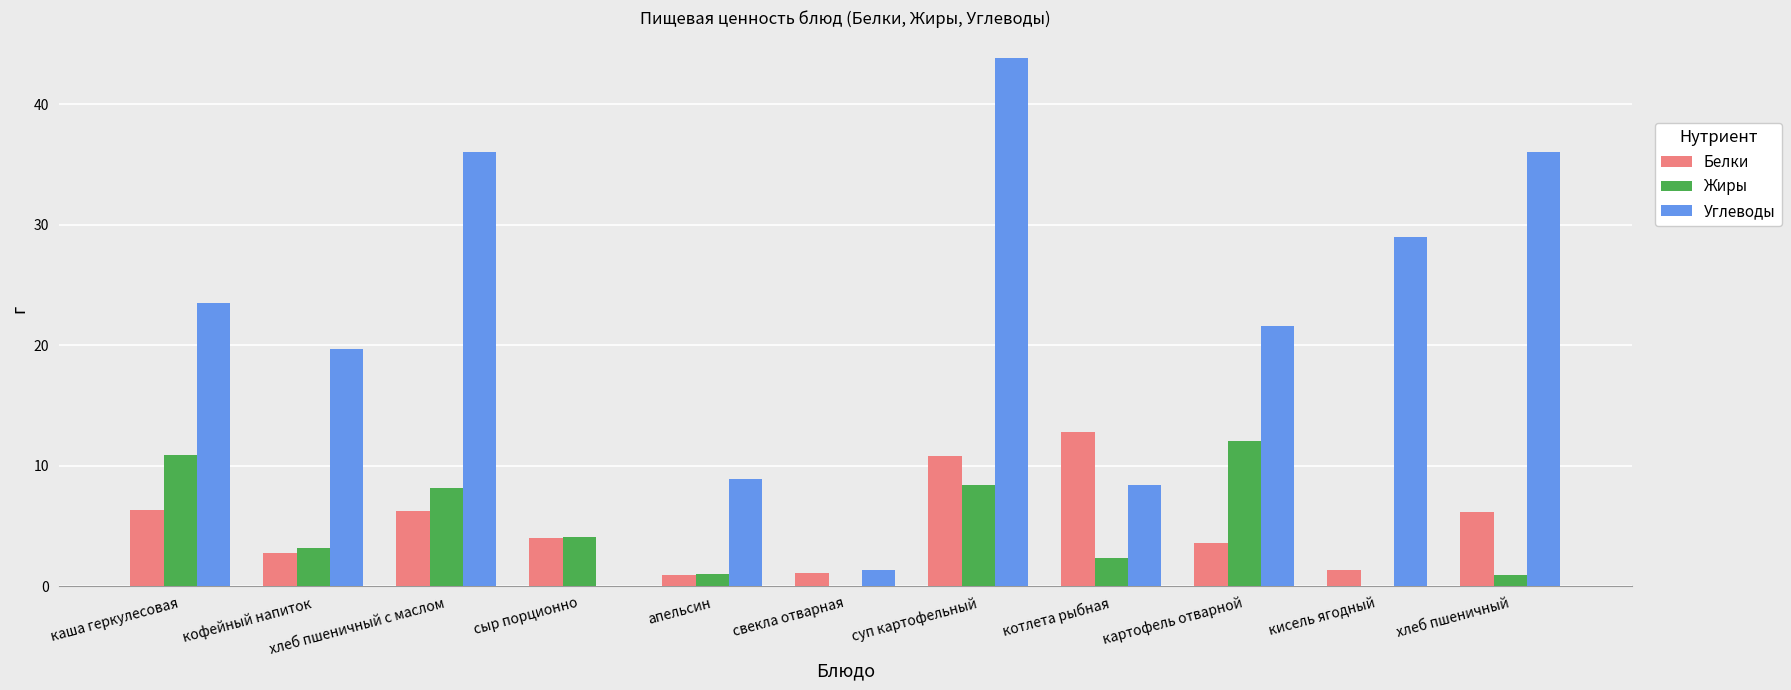

At which category is the sum across all series the highest?

суп картофельный